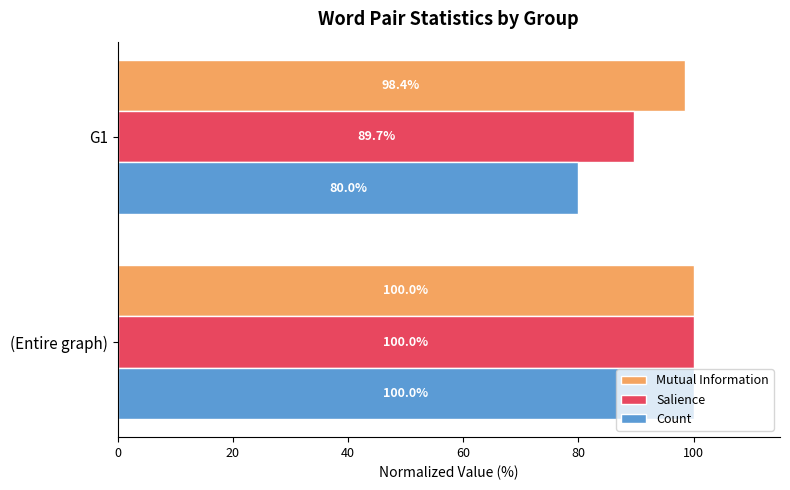

The Mutual Information series shows 98.4 at G1. True or false?

True